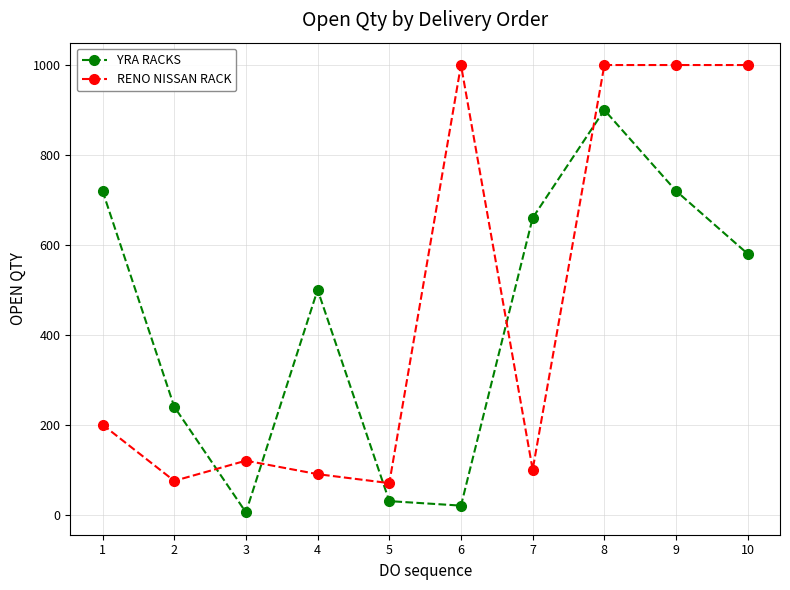

What is the sum of all YRA RACKS values?

4375